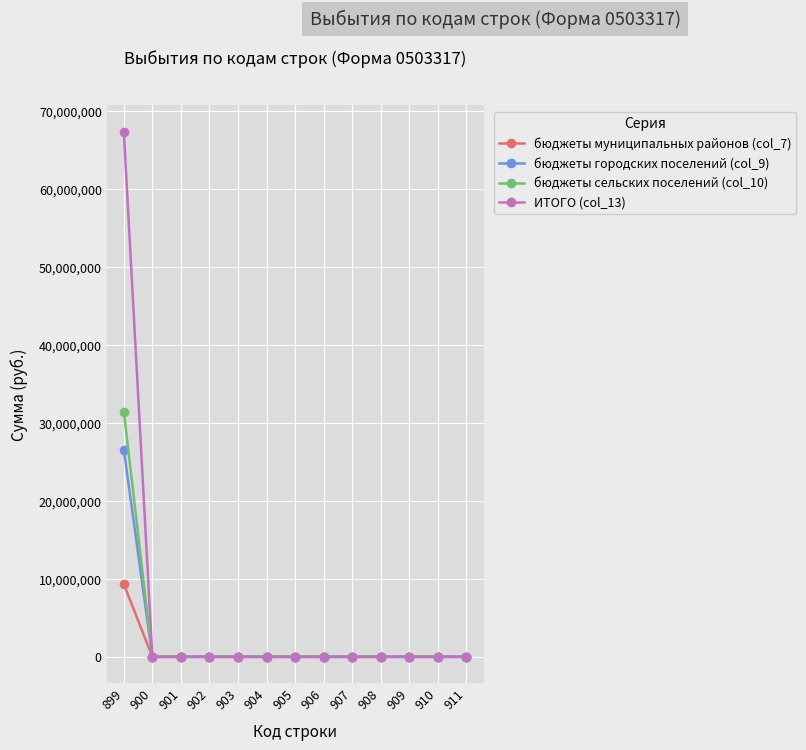

What is the average value of the бюджеты сельских поселений (col_10) series?

2419375.6